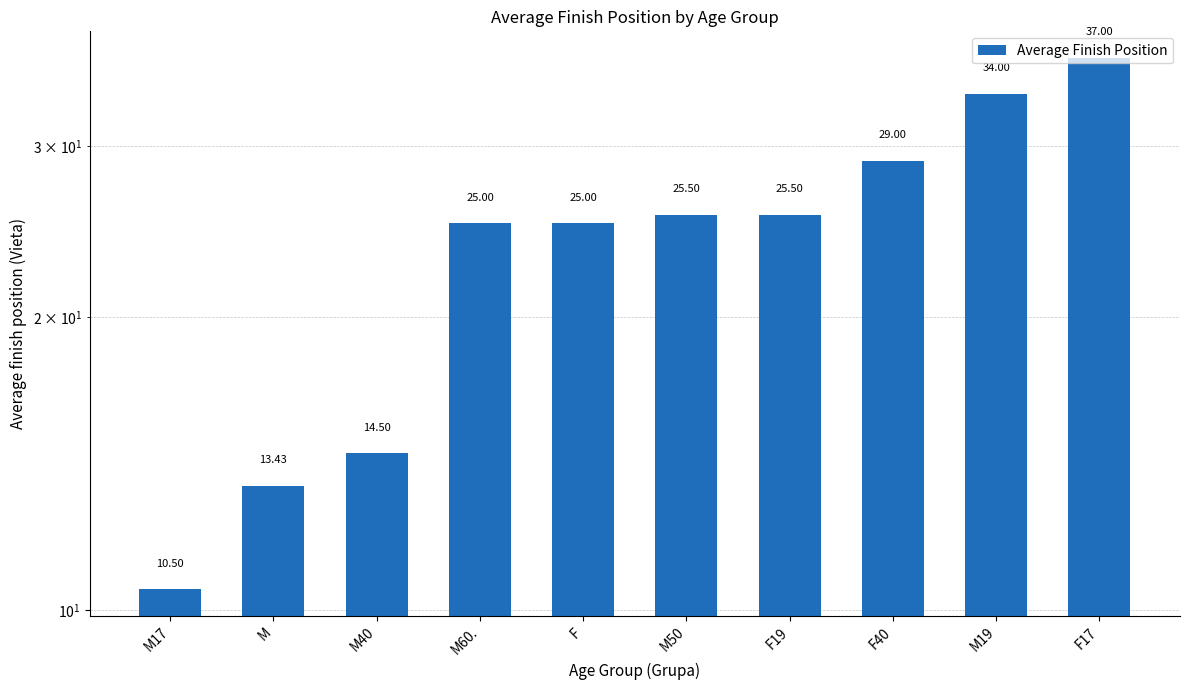

What is the change in value from M50 to F17?

+11.5